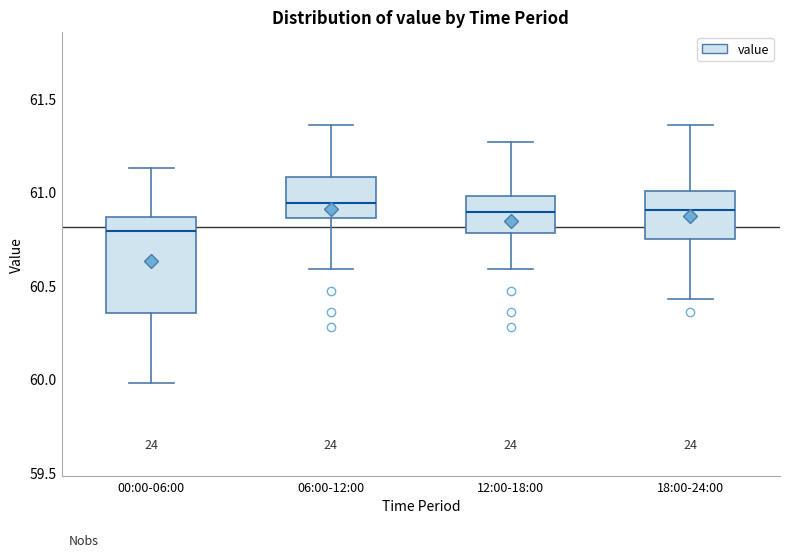

Where does the upper whisker of the box for 18:00-24:00 end on the y-axis? The values are not printed on the chart, so give them approximately, as read against the axis.

61.35